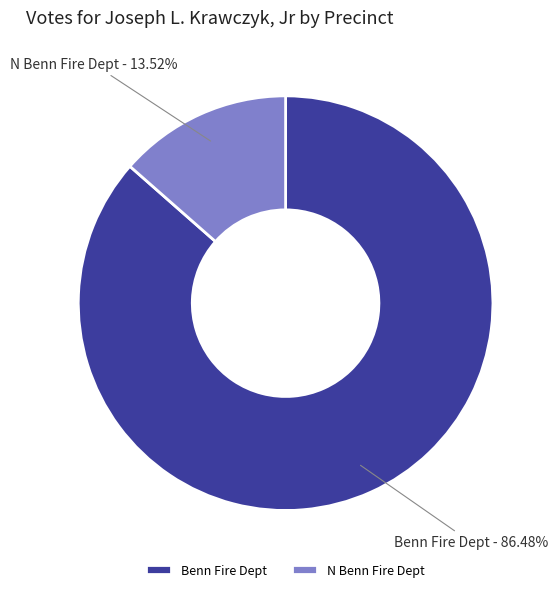

How much of the chart is everything except N Benn Fire Dept?

86.5%